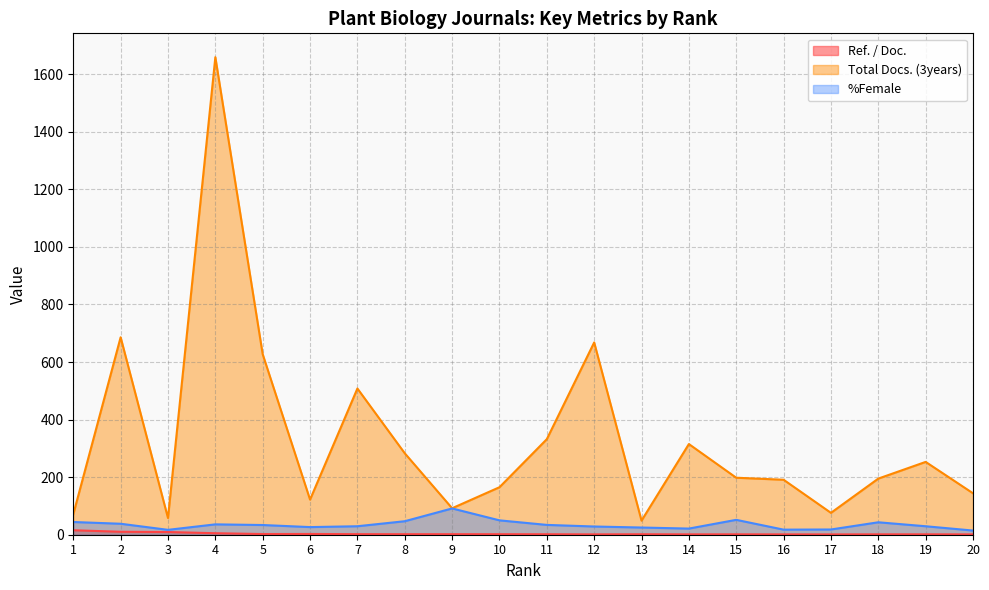

Reading right to left, what are all the values shown in this chart?

Ref. / Doc.: 1.1	1.4	1.4	1.1	1.2	1.4	1.3	1.6	1.2	1.7	1.8	1.9	1.8	1.9	2.6	2.4	5.2	9.4	10.2	15.6
Total Docs. (3years): 144.0	253.0	195.0	76.0	191.0	198.0	315.0	49.0	668.0	332.0	165.0	92.0	283.0	508.0	122.0	627.0	1659.0	58.0	686.0	71.0
%Female: 14.5	29.4	43.2	18.2	17.6	51.7	21.4	25.0	28.6	34.1	49.9	91.3	46.9	29.4	26.5	33.7	36.0	16.9	38.1	44.2